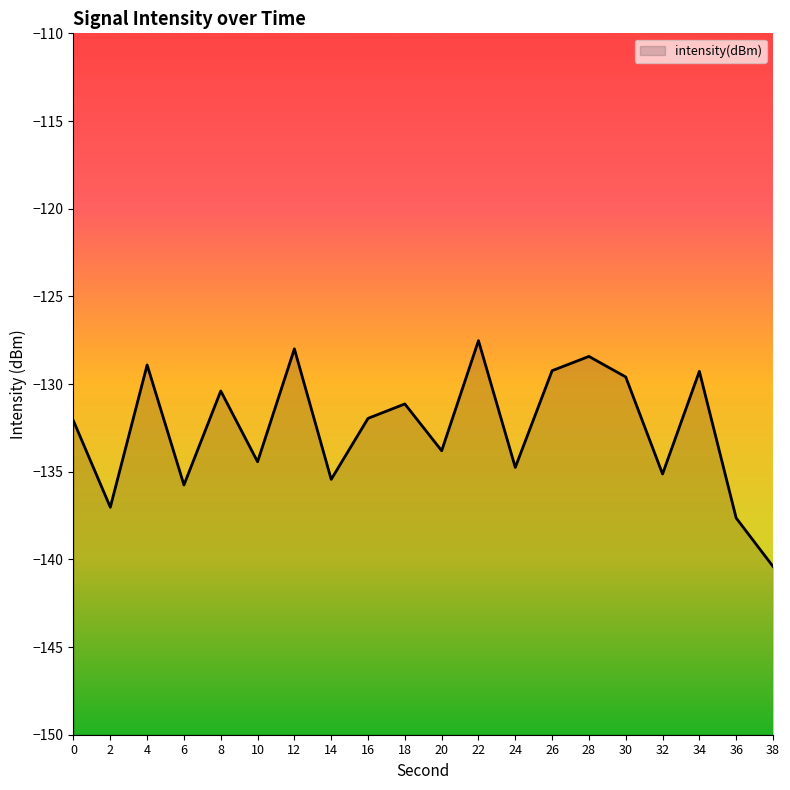

Reading right to left, extract all data points from this chart.

38=-140.4	36=-137.6	34=-129.3	32=-135.1	30=-129.6	28=-128.4	26=-129.2	24=-134.8	22=-127.5	20=-133.8	18=-131.1	16=-132.0	14=-135.4	12=-128.0	10=-134.4	8=-130.4	6=-135.8	4=-128.9	2=-137.0	0=-132.1